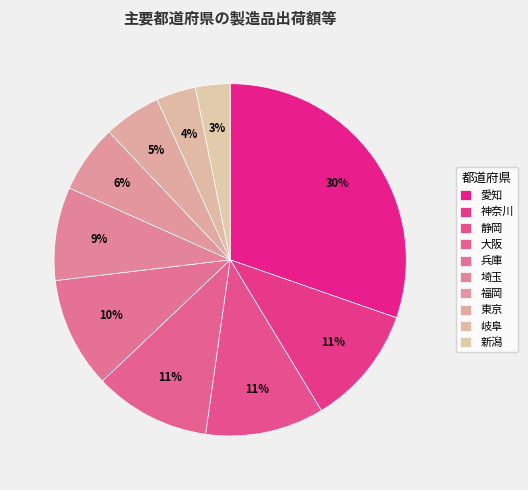

What percentage is the 大阪 slice, to the nearest percent?

11%